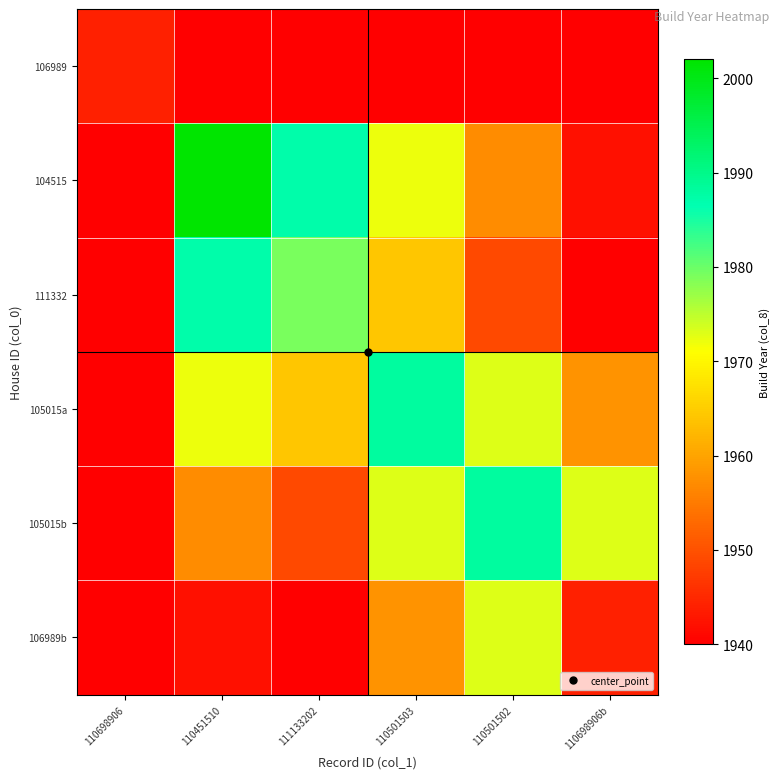

How many categories are shown in the chart?

6